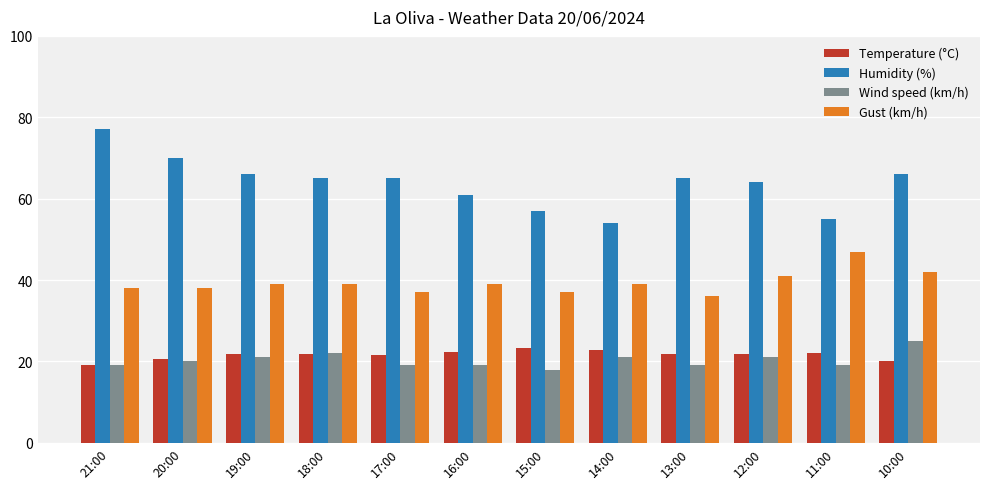

What is the highest value of the Wind speed (km/h) series?

25.0